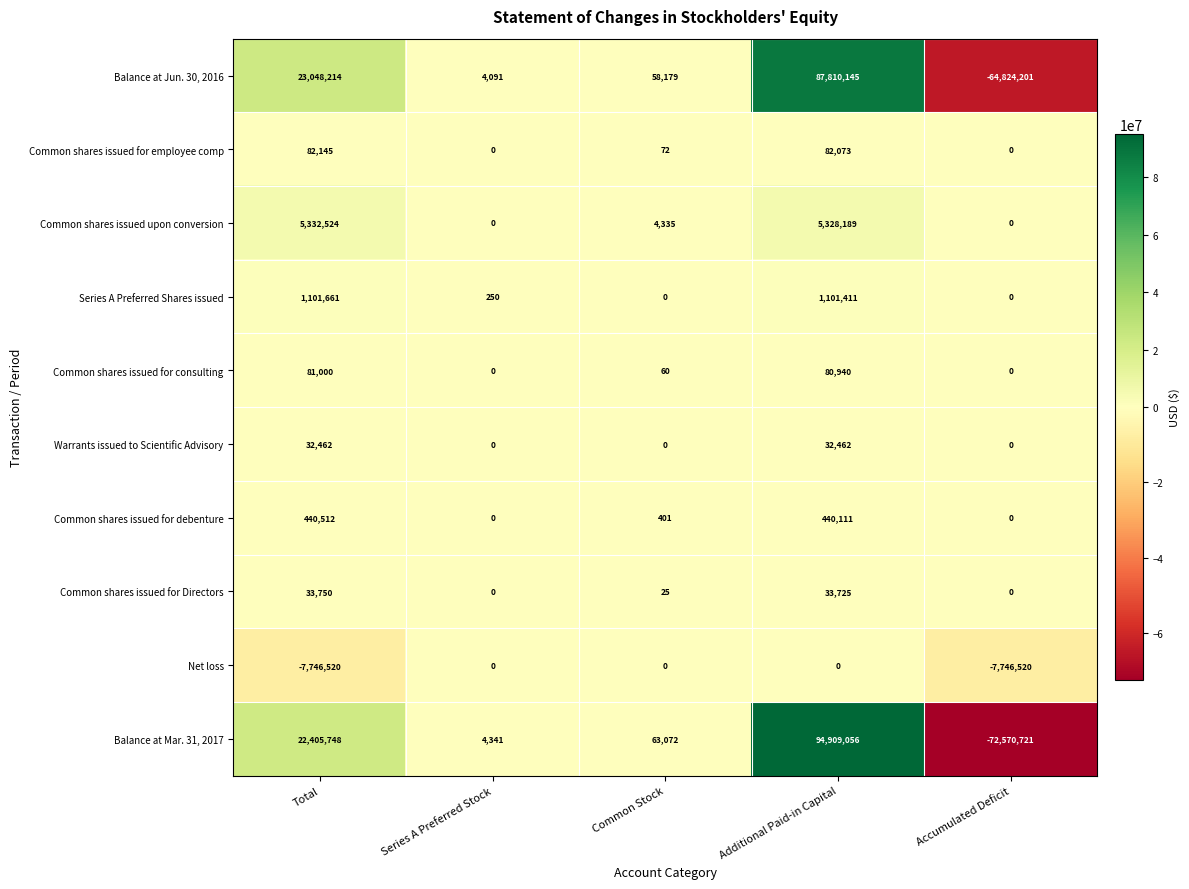

Is the value of Balance at Jun. 30, 2016 at Common Stock greater than the value of Common shares issued for Directors at Accumulated Deficit?

Yes